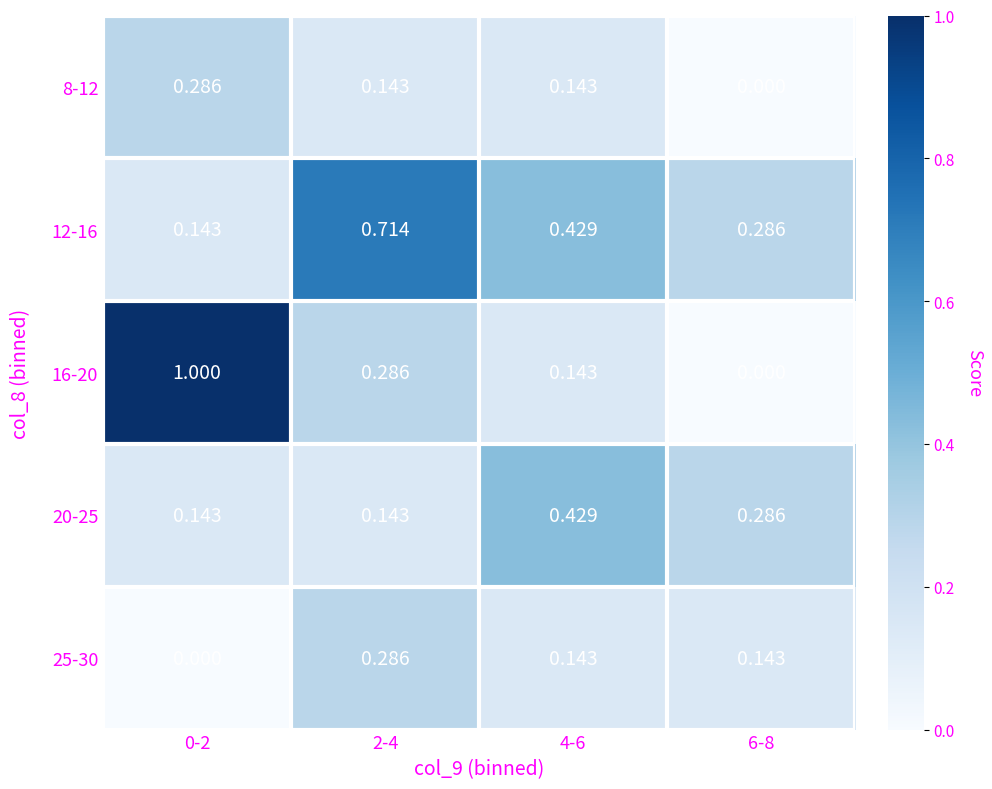

What is the spread (max minus min) of values at 4-6?

0.3